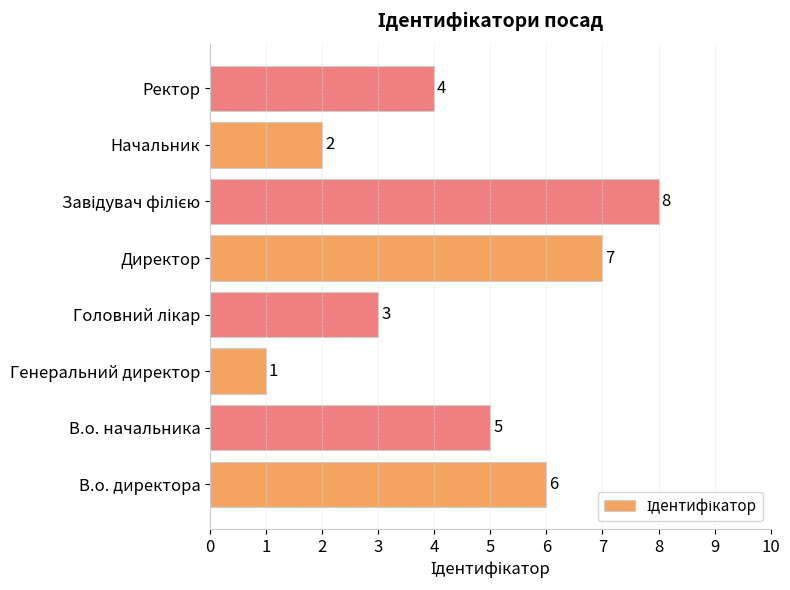

Count the values in the range 3 to 7.

5